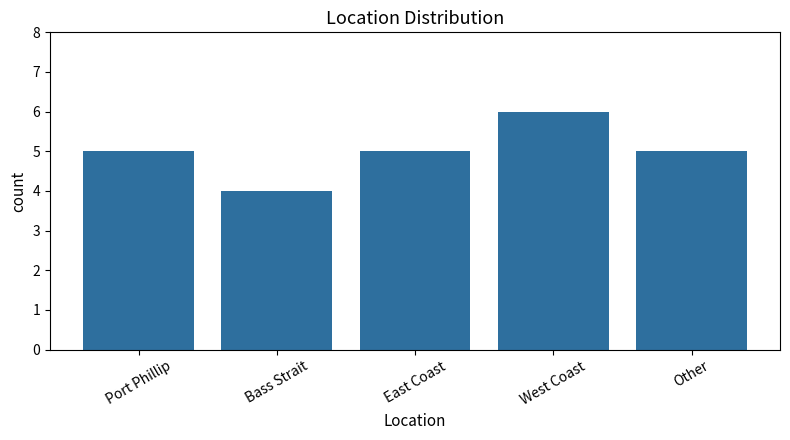

What is the sum of all values?

25